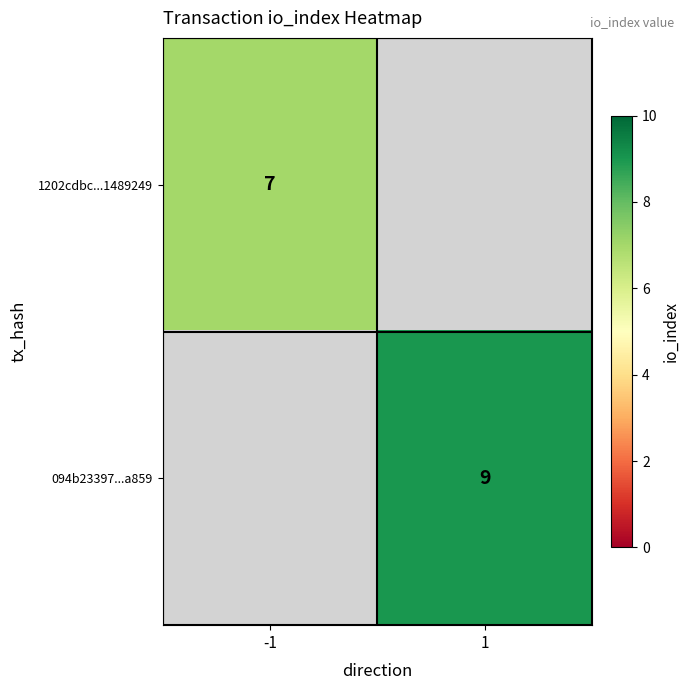

Is the value of 1202cdbc...1489249 at -1 greater than the value of 094b23397...a859 at 1?

No